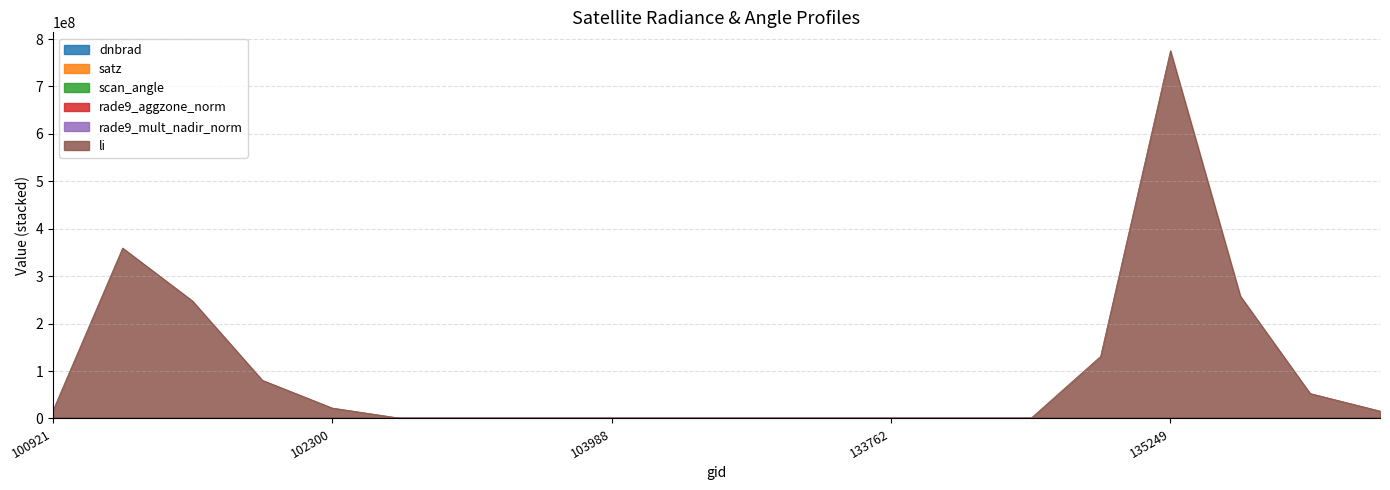

Is the value of li at 134138 greater than the value of scan_angle at 135249?

Yes